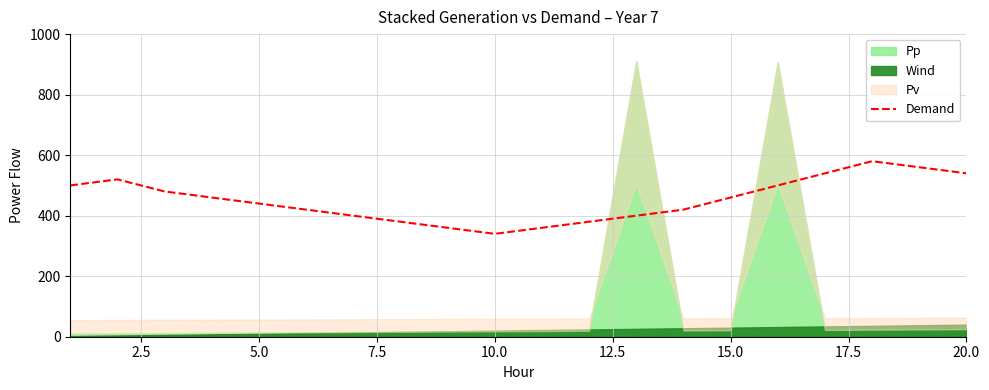

How many interior local valleys (lower than both neighbors) does the data have?

1